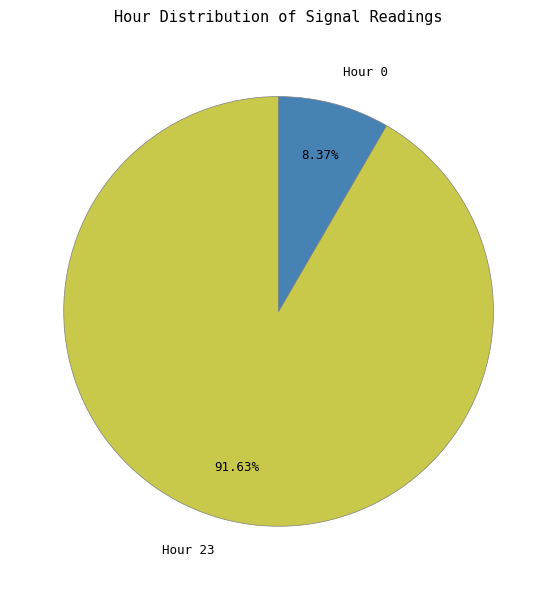

Combined, do Hour 23 and Hour 0 account for over 50%?

Yes